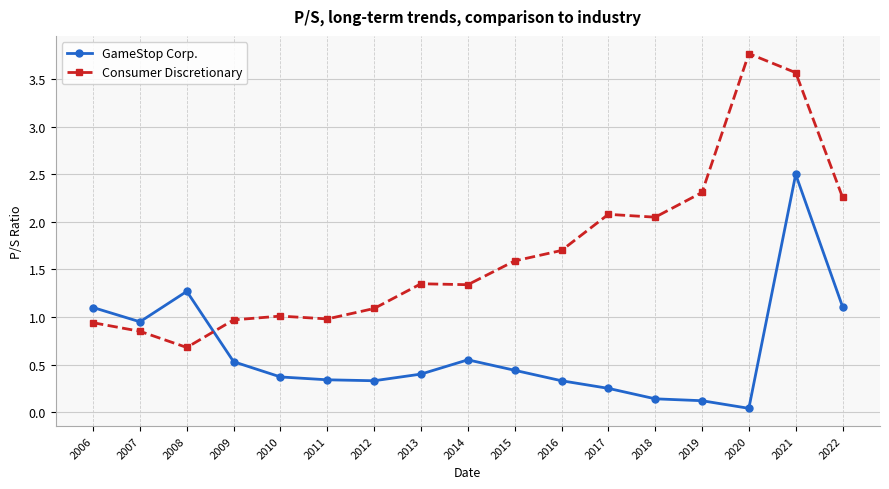

Which category has the highest value across all series?

2020